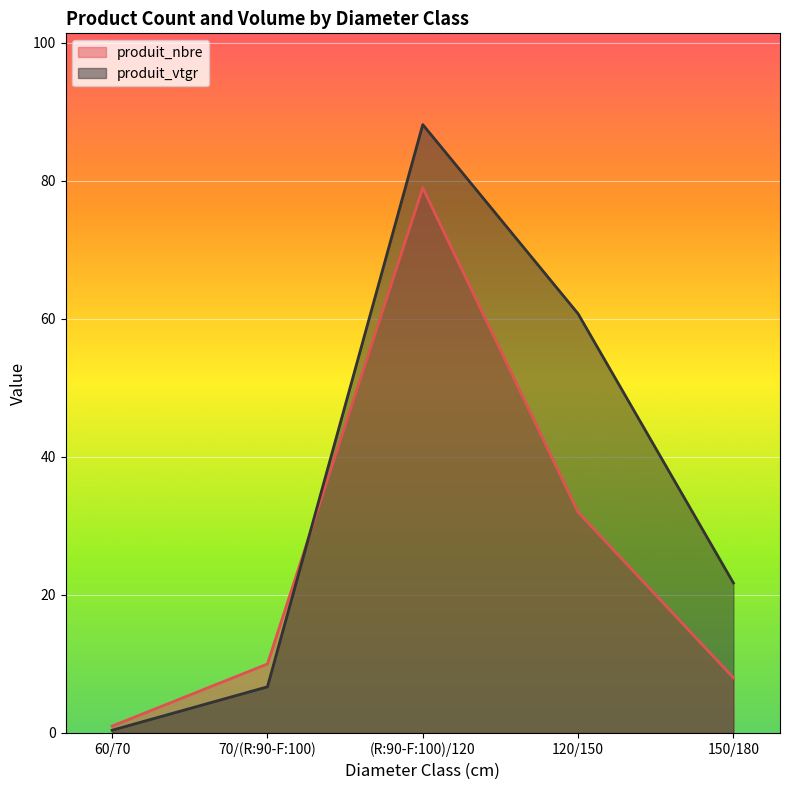

What position from the left is (R:90-F:100)/120?

3